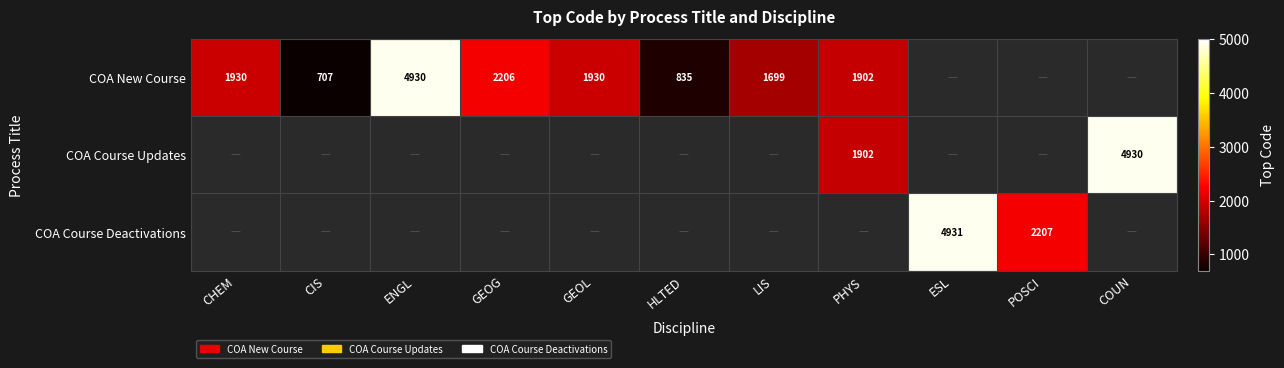

What is the sum of the COA New Course values at GEOL and HLTED?

2765